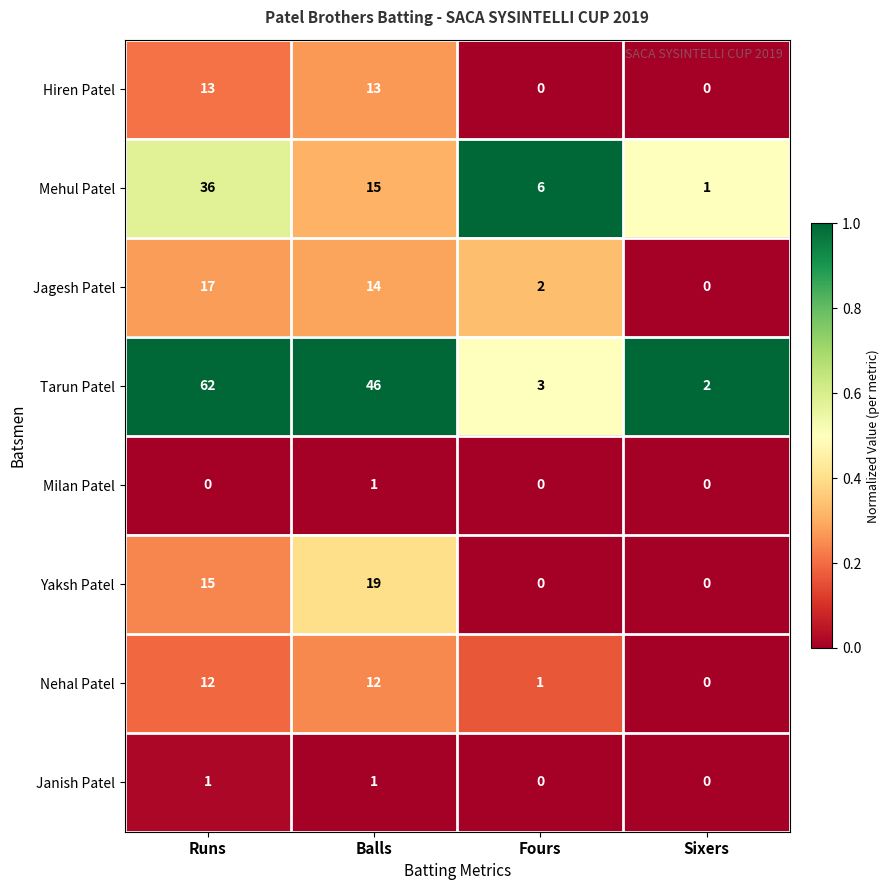

At which label does Mehul Patel first exceed 15?

Runs